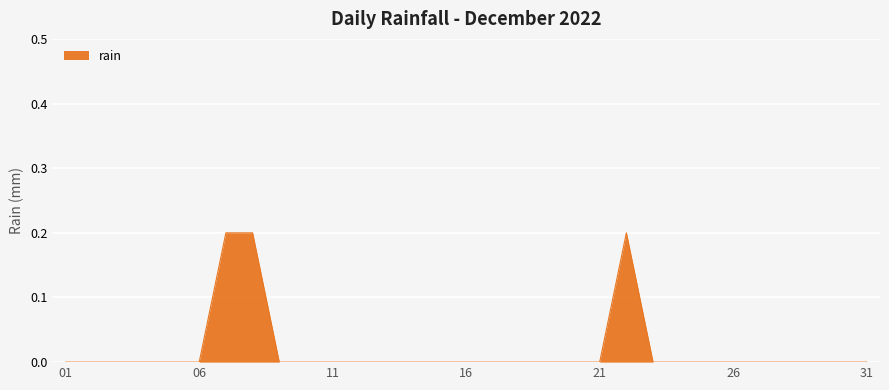

Which category has the highest value across all series?

2022-12-07